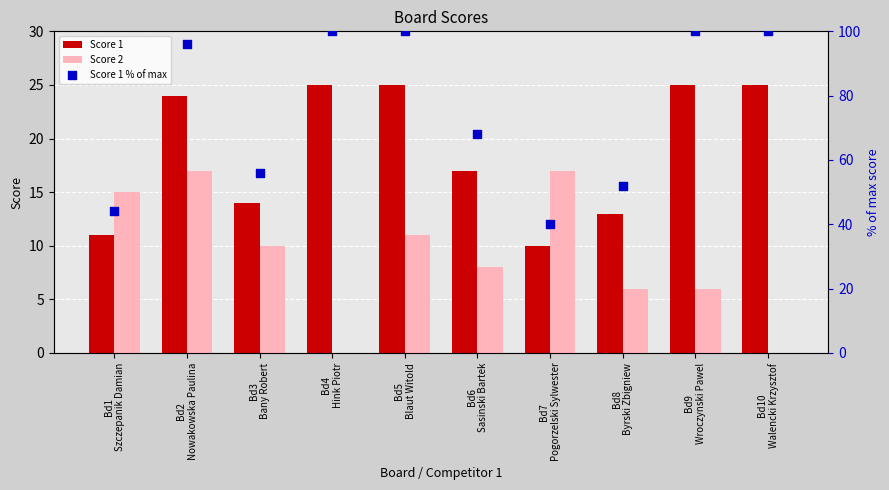

What are all the series names shown in the legend?

Score 1, Score 2, Score 1 % of max